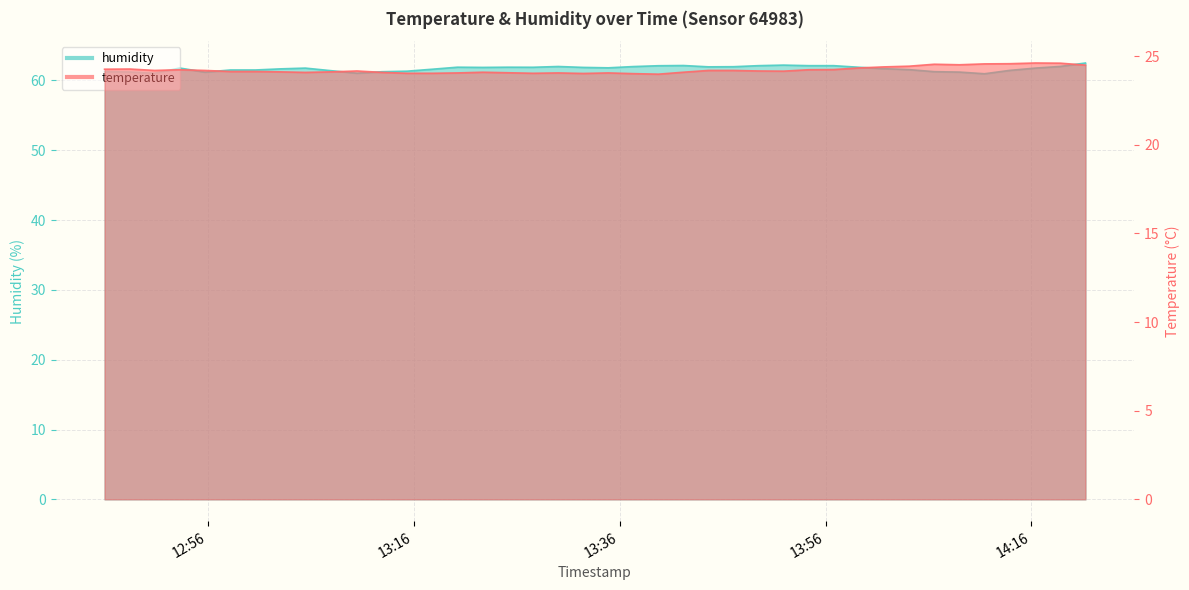

Does the chart display data point markers on the line(s)?

No